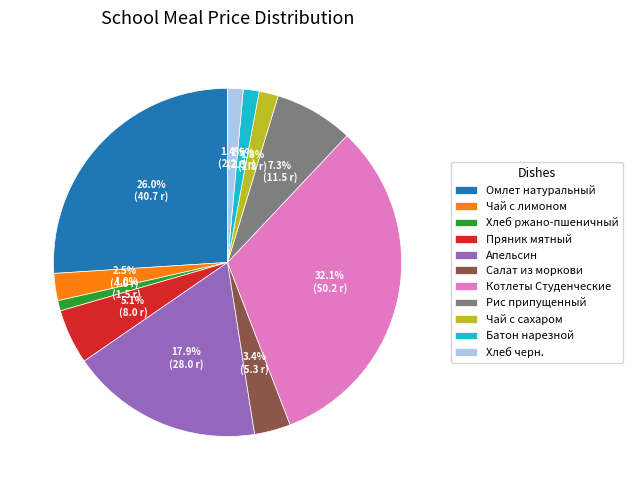

Does Апельсин account for over 50% of the chart?

No